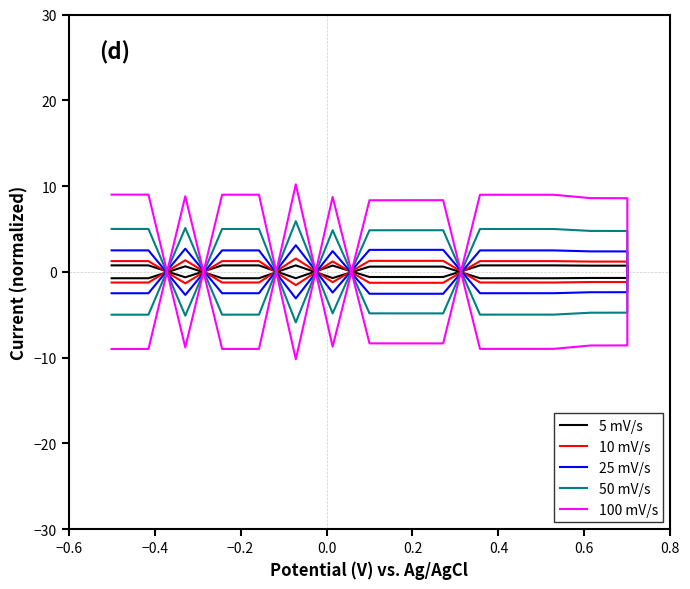

True or false: 100 mV/s and 10 mV/s cross at least once.

True